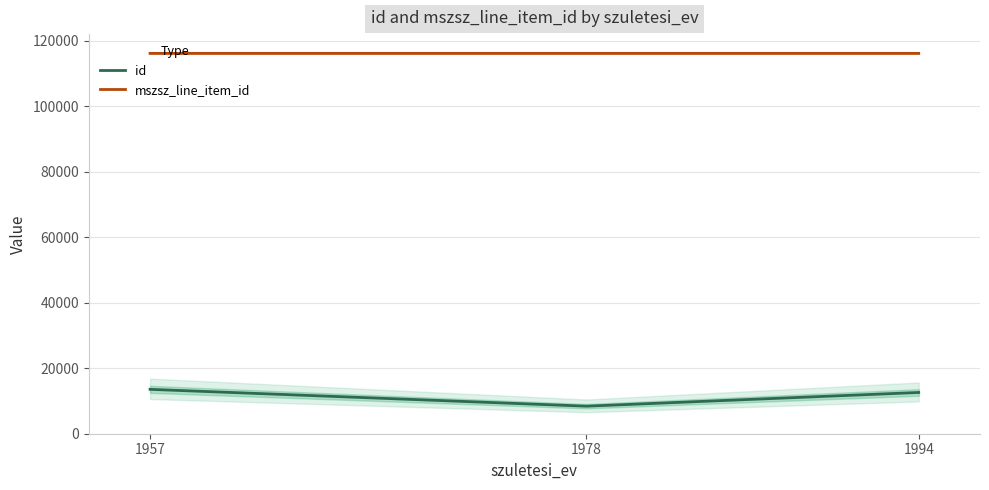

Reading left to right, list all the values displayed in this chart.

id: 1957=13542	1978=8406	1994=12588
mszsz_line_item_id: 1957=116073	1978=116074	1994=116074